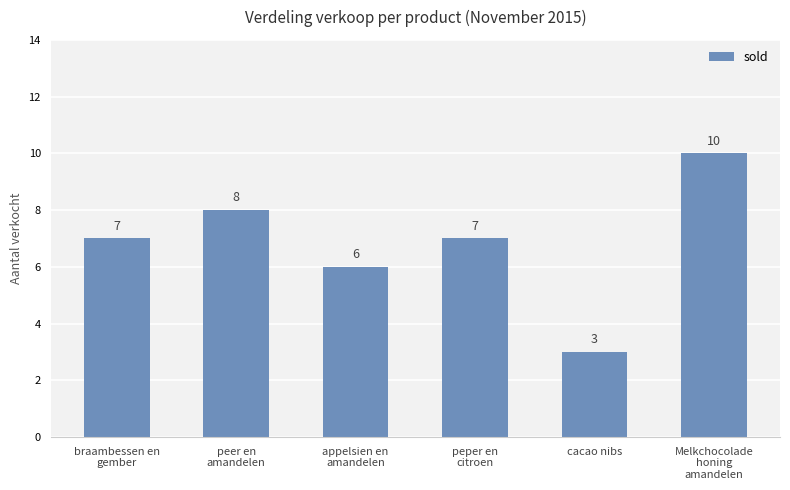

What is the label of the 6th bar from the right?

braambessen en
gember